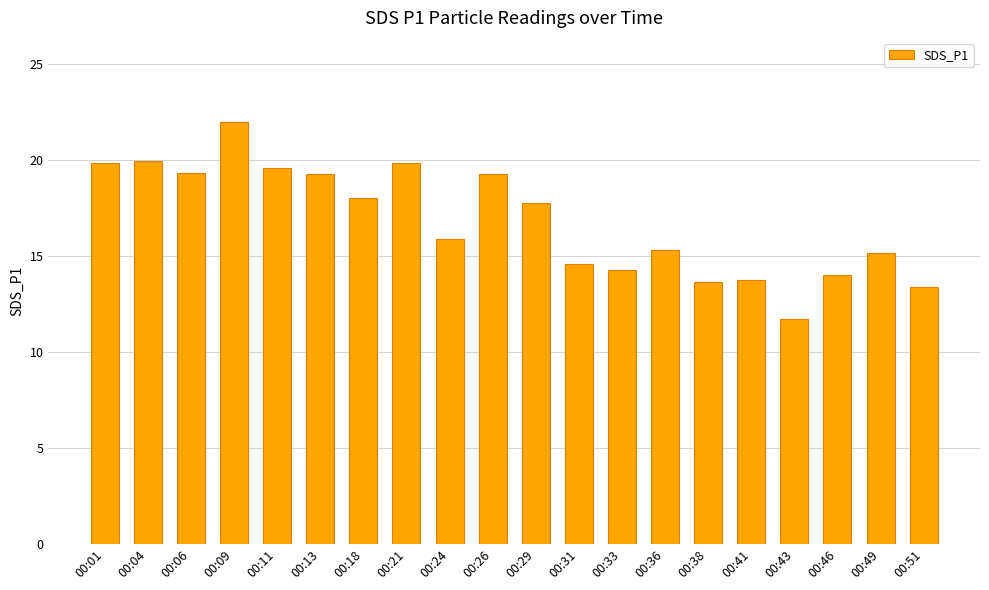

The chart shows a value of 6.2 at 00:51. True or false?

False